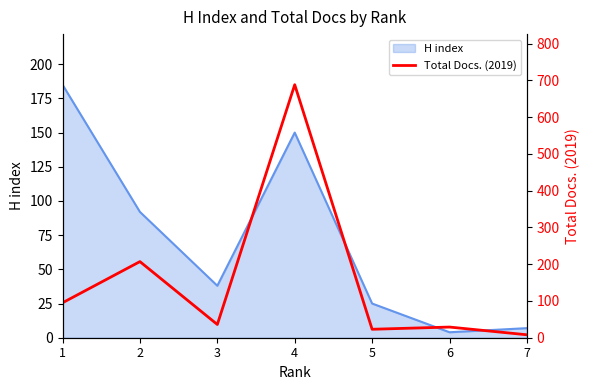

List the labels in order of value, largest first.

4, 2, 1, 3, 6, 5, 7